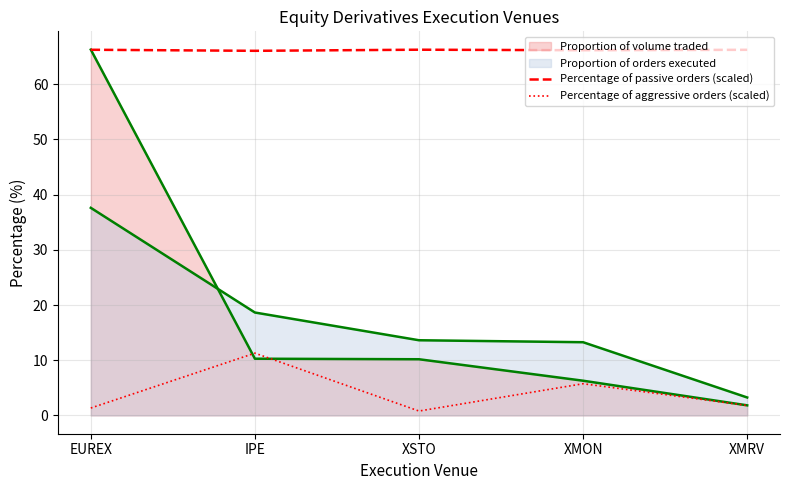

True or false: Percentage of aggressive orders (scaled) and Percentage of passive orders (scaled) intersect in this chart.

False